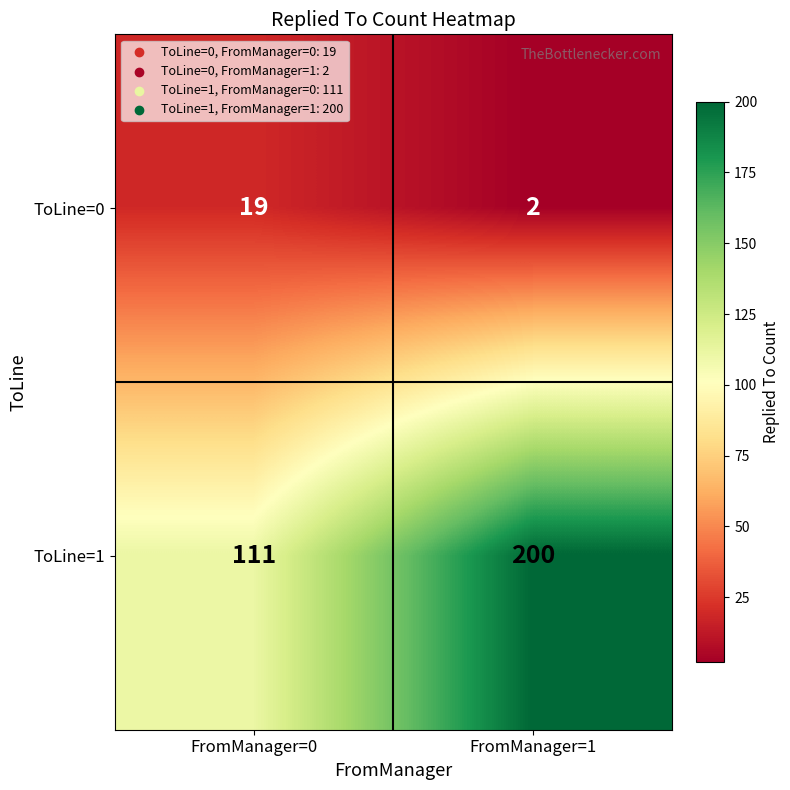

Rank the series at FromManager=0 from highest to lowest value.

ToLine=1, ToLine=0